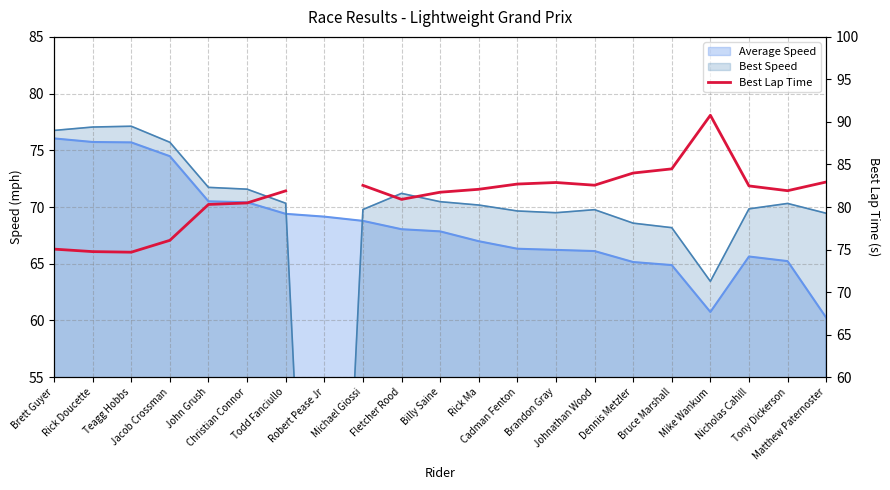

How many values are below 81?

7